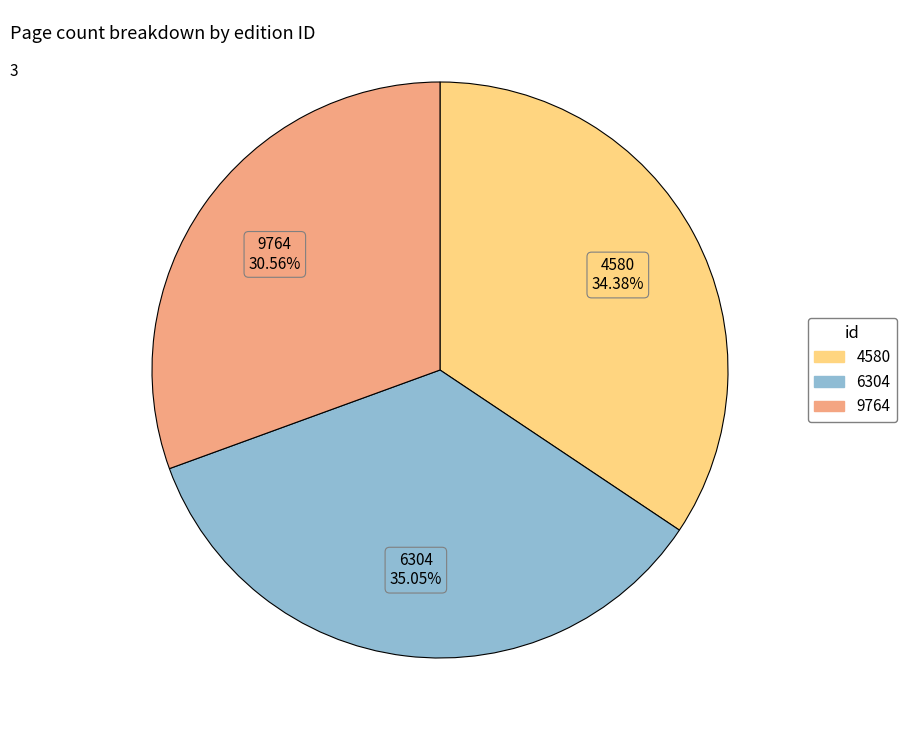

To the nearest percent, what is the average slice percentage?

33%